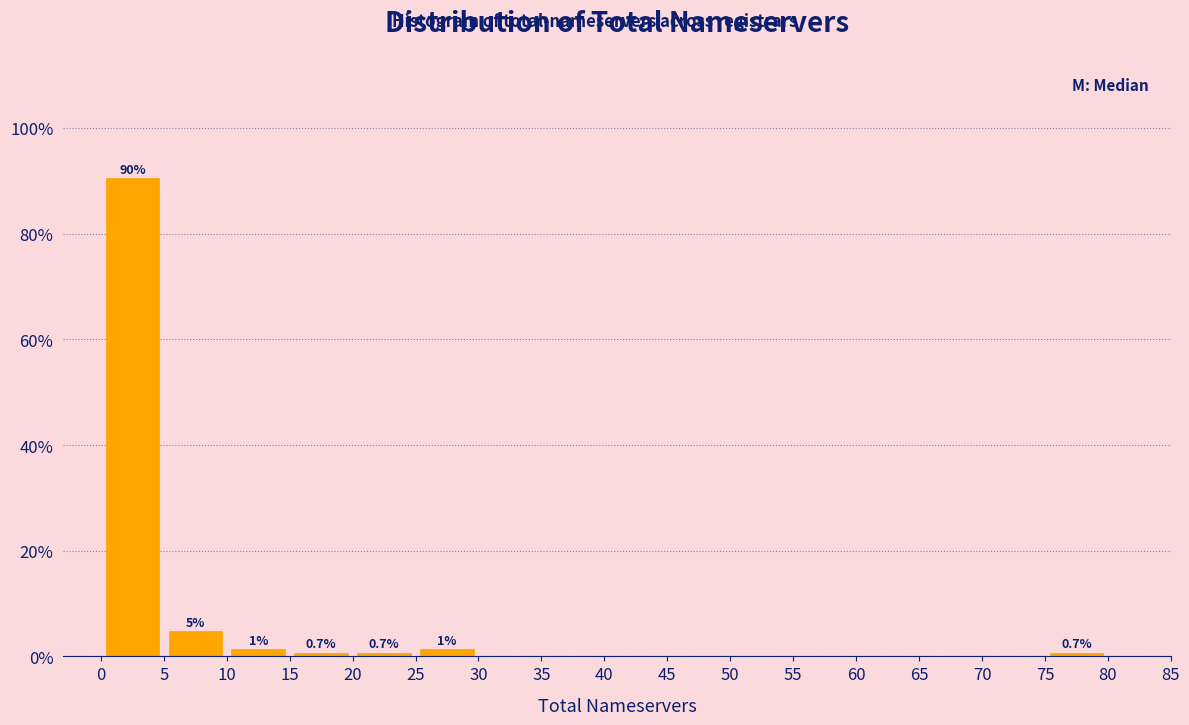

Which range on the x-axis has the tallest bar?

0 to 5